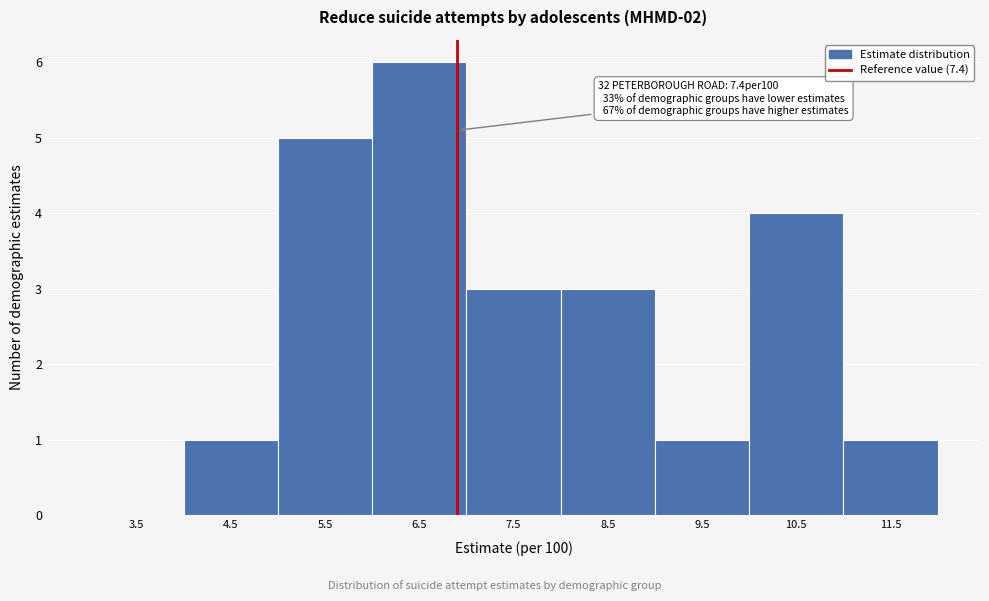

Reading right to left, what are all the values shown in this chart?

11.5=1	10.5=4	9.5=1	8.5=3	7.5=3	6.5=6	5.5=5	4.5=1	3.5=0